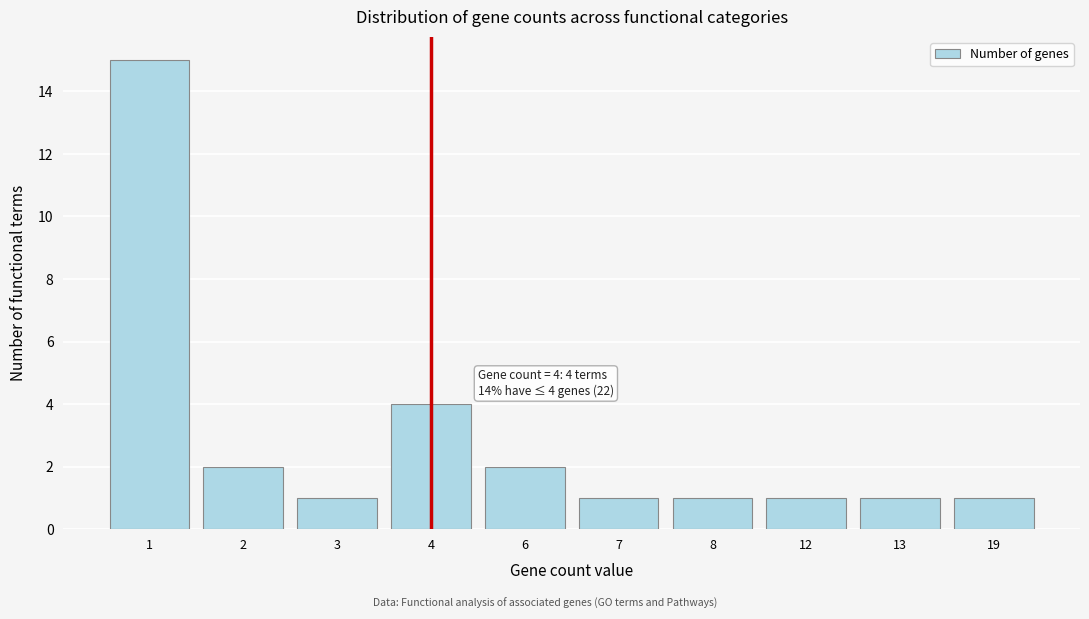

Reading left to right, list all the values displayed in this chart.

1=15	2=2	3=1	4=4	6=2	7=1	8=1	12=1	13=1	19=1